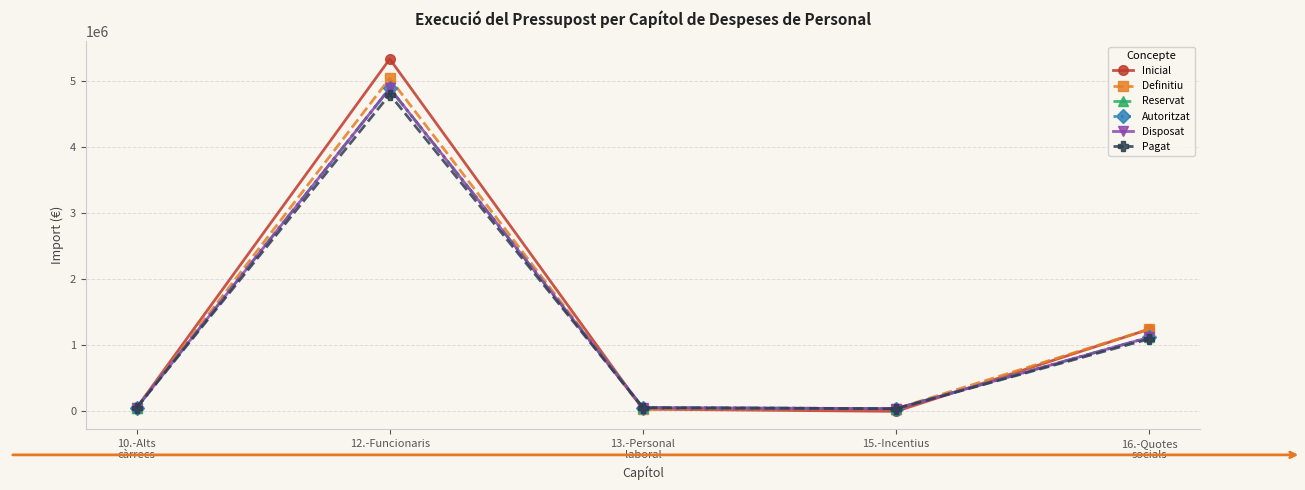

What position from the left is 13.-Personal
laboral?

3